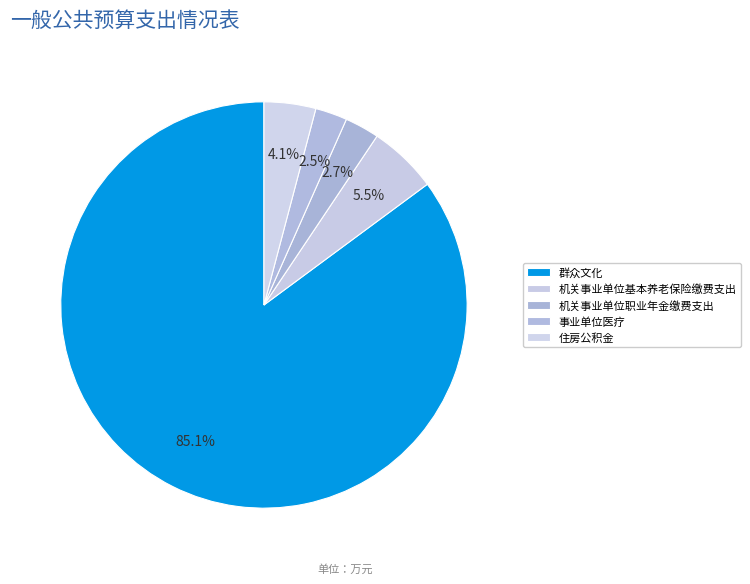

Does 群众文化 represent more than half of the total?

Yes